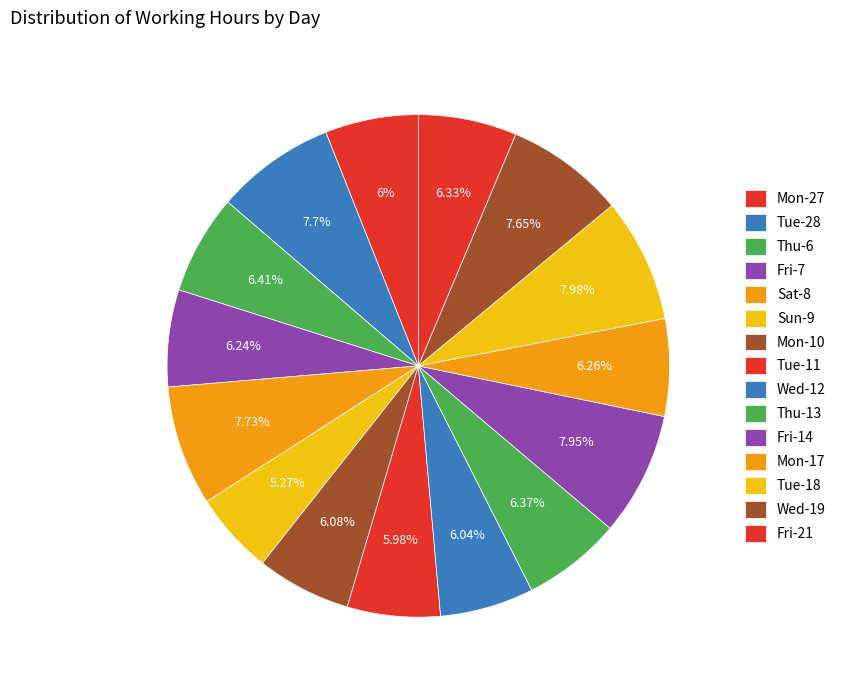

Count the number of slices in the pie.

15